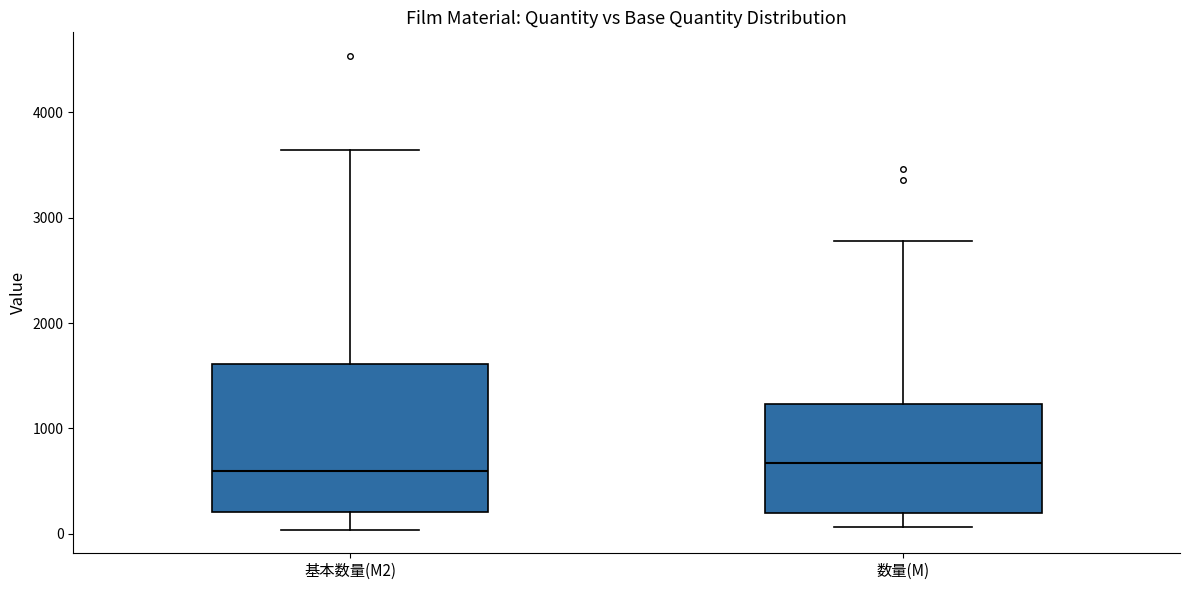

Where does the median line of the box for 基本数量(M2) sit on the y-axis? The values are not printed on the chart, so give them approximately, as read against the axis.

600